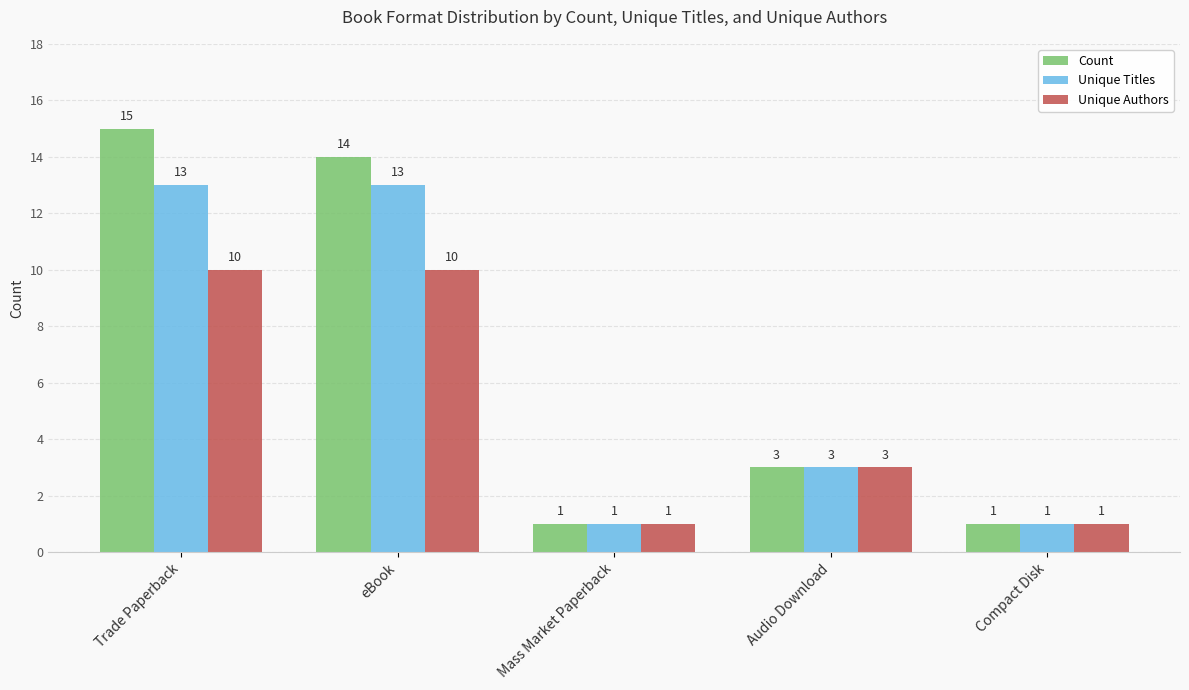

What position from the left is Mass Market Paperback?

3